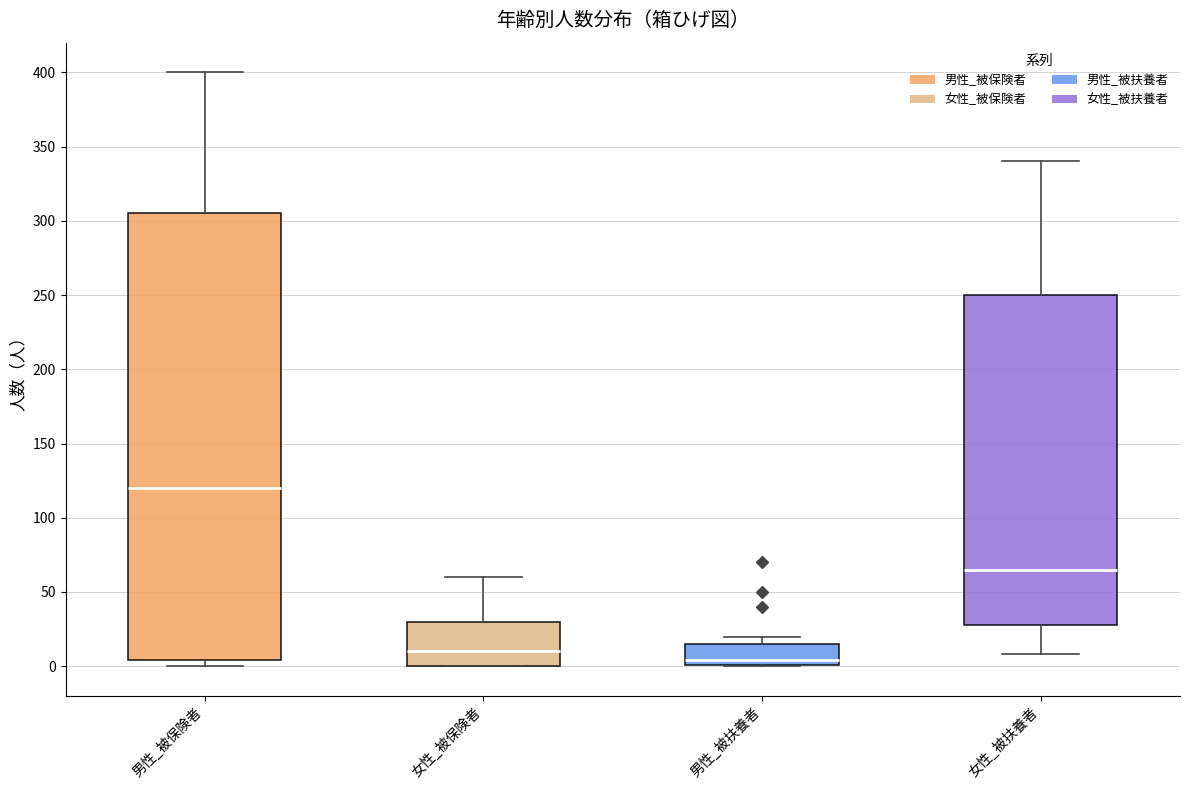

Reading left to right, read every box against the y-axis: the position of its median line, the range the box covers, and the ends of its whiskers. The values are not printed on the chart, so give them approximately, as read against the axis.

男性_被保険者: median 120, box 5 to 305, whiskers 0 to 400
女性_被保険者: median 10, box 0 to 30, whiskers 0 to 60
男性_被扶養者: median 5, box 0 to 15, whiskers 0 to 20
女性_被扶養者: median 65, box 30 to 250, whiskers 10 to 340